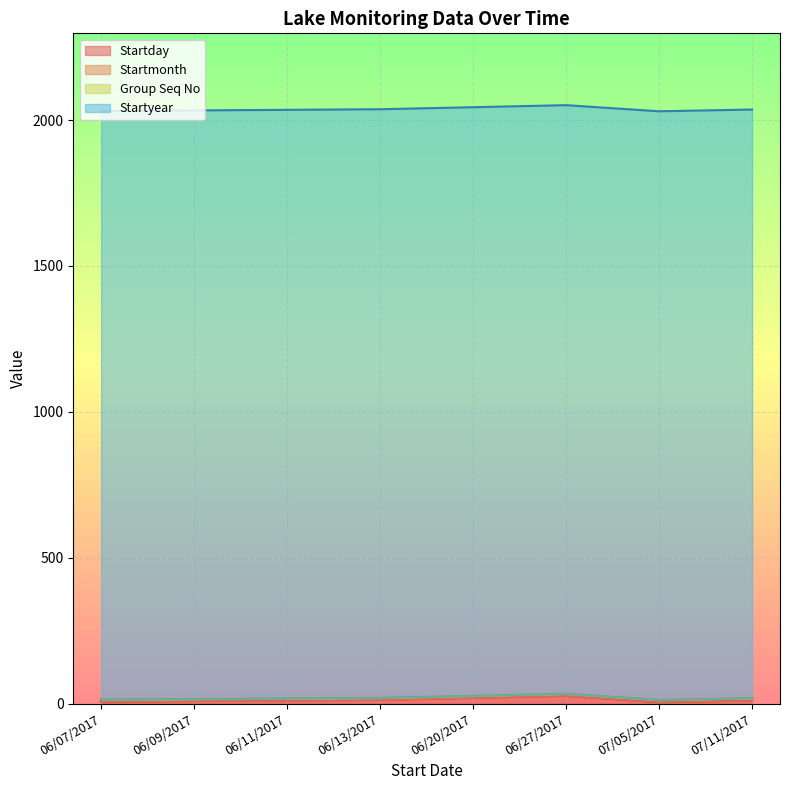

Reading left to right, what are all the values shown in this chart?

Startday: 7	9	11	13	20	27	5	11
Startmonth: 6	6	6	6	6	6	7	7
Group Seq No: 1	1	1	1	1	1	1	1
Startyear: 2017	2017	2017	2017	2017	2017	2017	2017